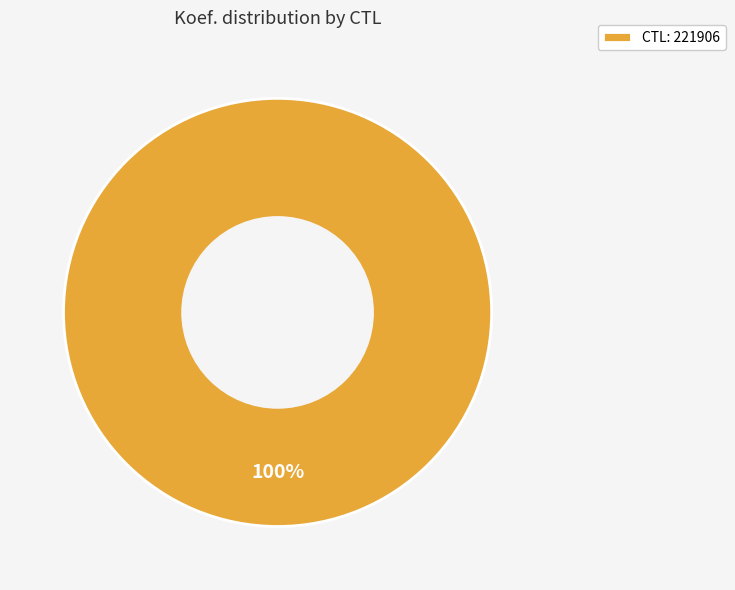

Rank the categories by value from lowest to highest.

CTL: 221906